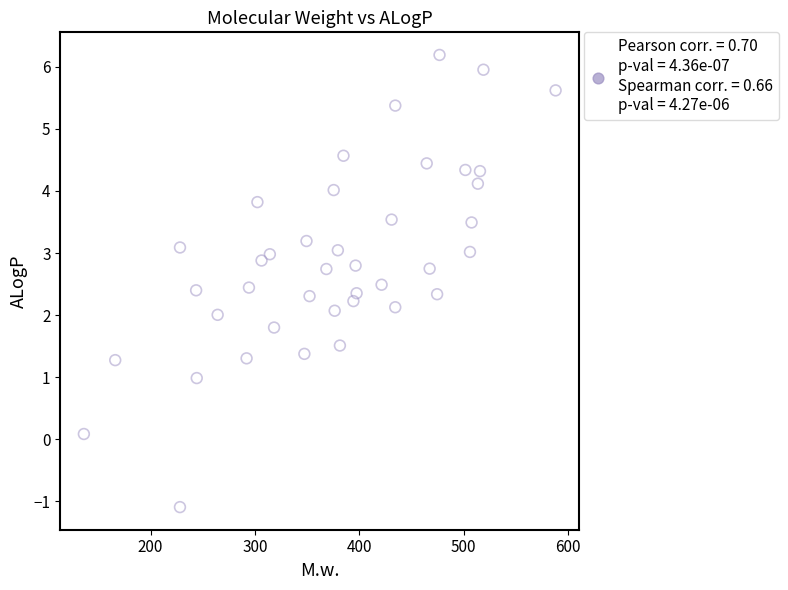

What is the range of X values (max minus min)?

451.9